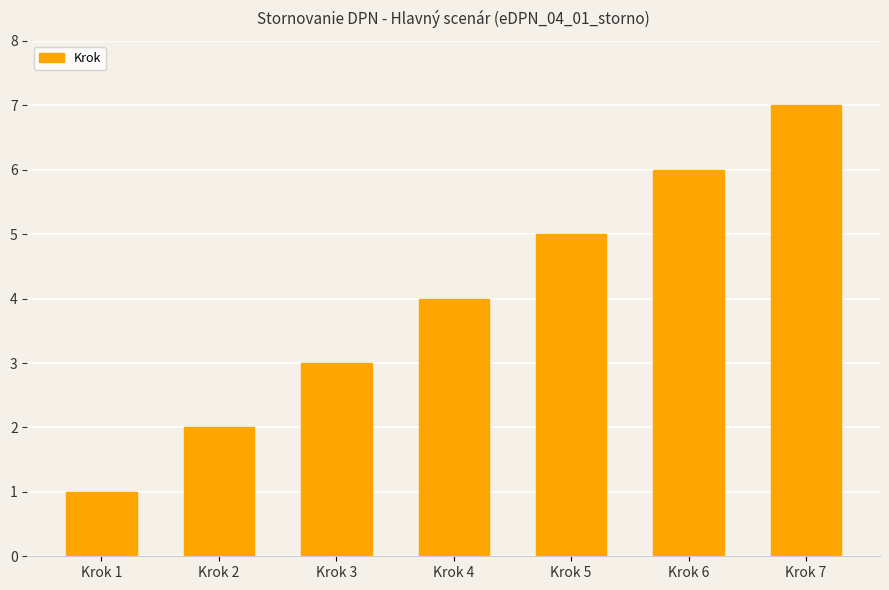

Reading right to left, list all the values displayed in this chart.

Krok 7=7	Krok 6=6	Krok 5=5	Krok 4=4	Krok 3=3	Krok 2=2	Krok 1=1